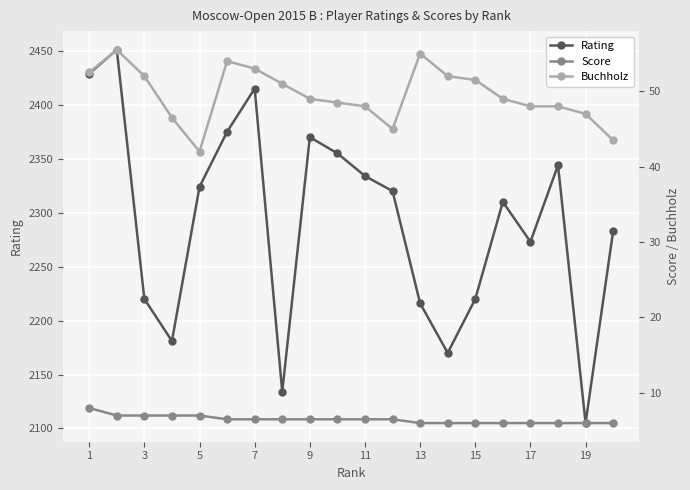

Which category has the lowest value in the Rating series?

19